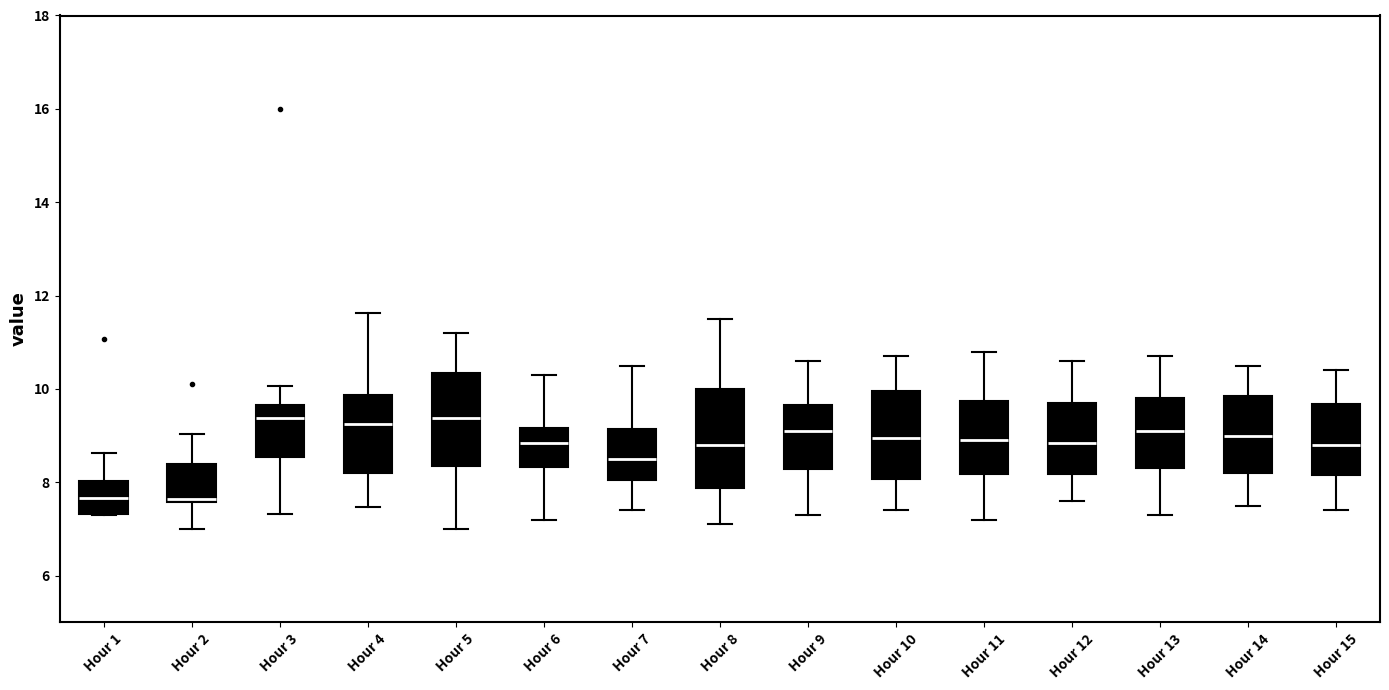

Reading left to right, transcribe this box plot: for each box, give where its median line is, the range the box spans, and where its two whiskers end, as read against the y-axis. The values are not printed on the chart, so give them approximately, as read against the axis.

Hour 1: median 7.6, box 7.4 to 8.0, whiskers 7.4 to 8.6
Hour 2: median 7.6 (just above the box's lower edge), box 7.6 to 8.4, whiskers 7.0 to 9.0
Hour 3: median 9.4, box 8.6 to 9.6, whiskers 7.4 to 10.0
Hour 4: median 9.2, box 8.2 to 9.8, whiskers 7.4 to 11.6
Hour 5: median 9.4, box 8.4 to 10.4, whiskers 7.0 to 11.2
Hour 6: median 8.8, box 8.4 to 9.2, whiskers 7.2 to 10.4
Hour 7: median 8.6, box 8.0 to 9.2, whiskers 7.4 to 10.6
Hour 8: median 8.8, box 7.8 to 10.0, whiskers 7.2 to 11.6
Hour 9: median 9.2, box 8.2 to 9.6, whiskers 7.4 to 10.6
Hour 10: median 9.0, box 8.0 to 10.0, whiskers 7.4 to 10.8
Hour 11: median 9.0, box 8.2 to 9.8, whiskers 7.2 to 10.8
Hour 12: median 8.8, box 8.2 to 9.8, whiskers 7.6 to 10.6
Hour 13: median 9.2, box 8.4 to 9.8, whiskers 7.4 to 10.8
Hour 14: median 9.0, box 8.2 to 9.8, whiskers 7.6 to 10.6
Hour 15: median 8.8, box 8.2 to 9.6, whiskers 7.4 to 10.4